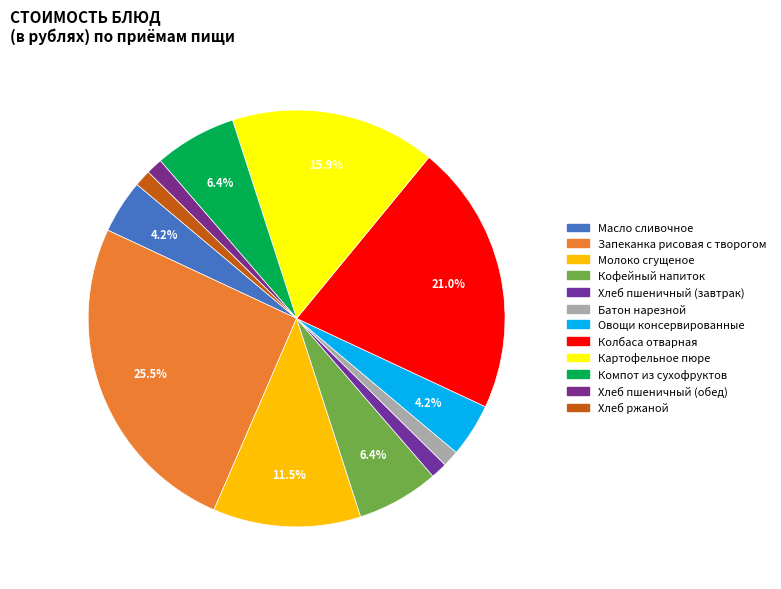

The Хлеб пшеничный (обед) slice represents 1% of the pie. True or false?

True